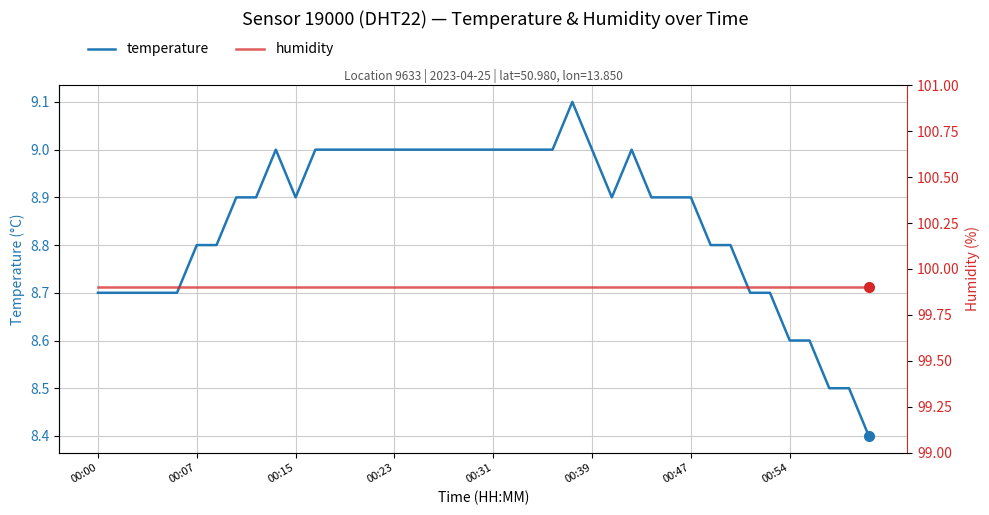

Rank the series by their average value, from highest to lowest.

humidity, temperature